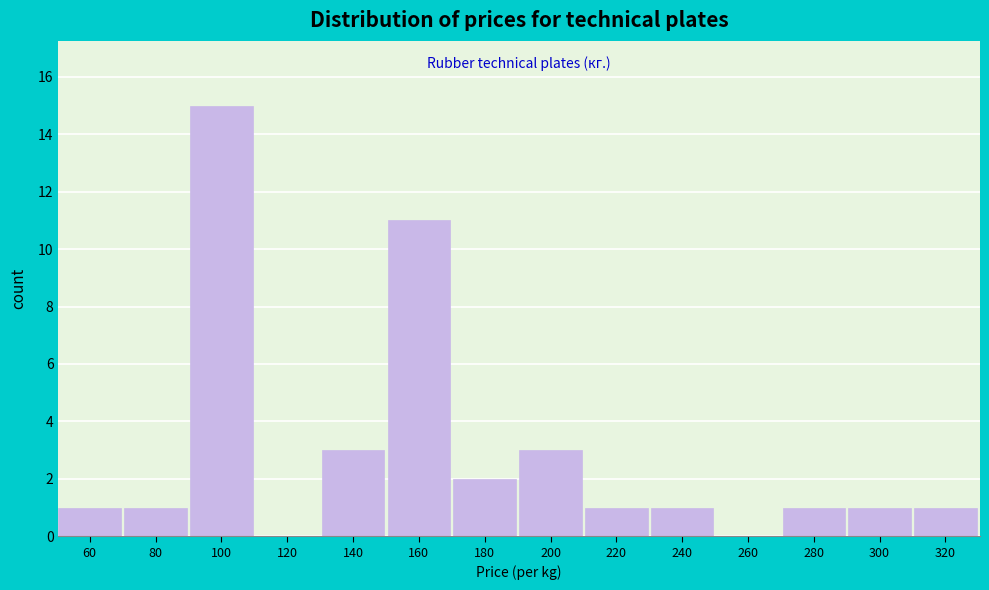

Reading left to right, what are all the values shown in this chart?

60=1	80=1	100=15	120=0	140=3	160=11	180=2	200=3	220=1	240=1	260=0	280=1	300=1	320=1